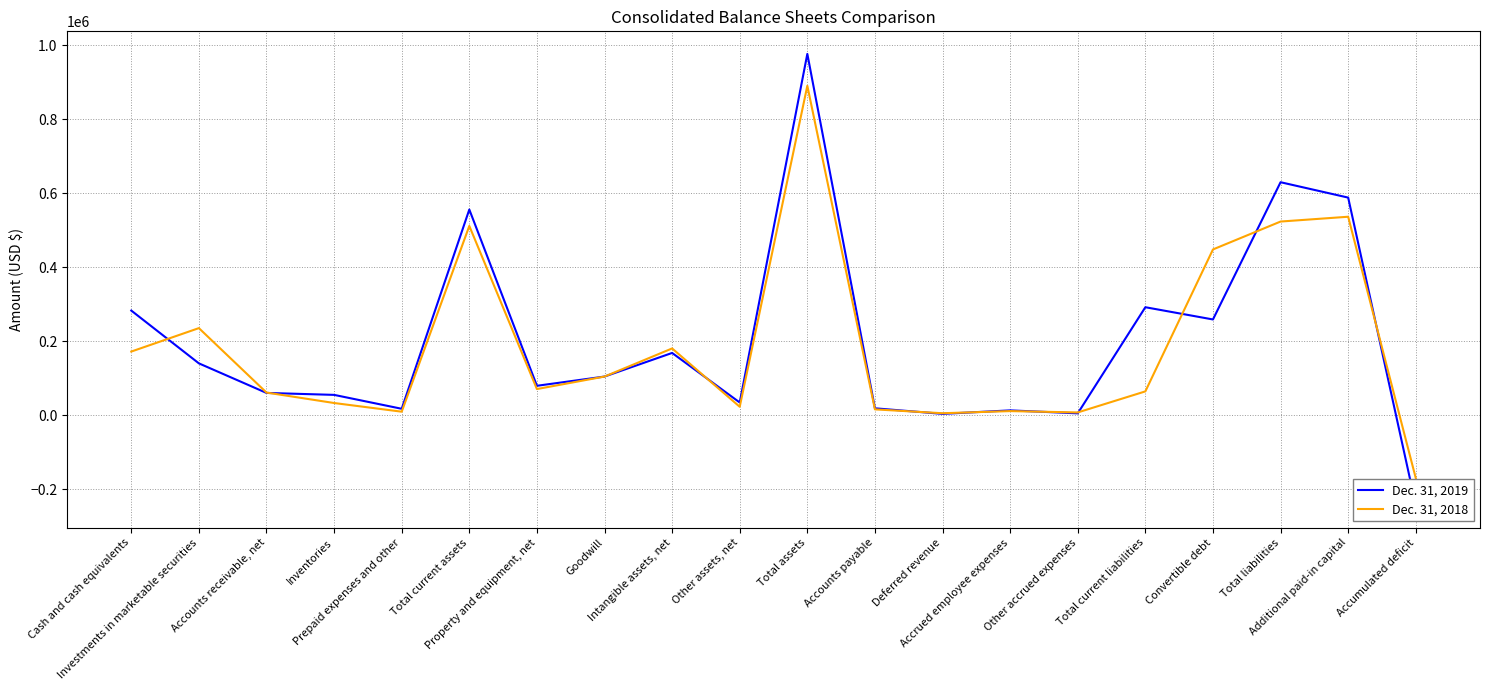

What is the label of the 20th point from the left?

Accumulated deficit